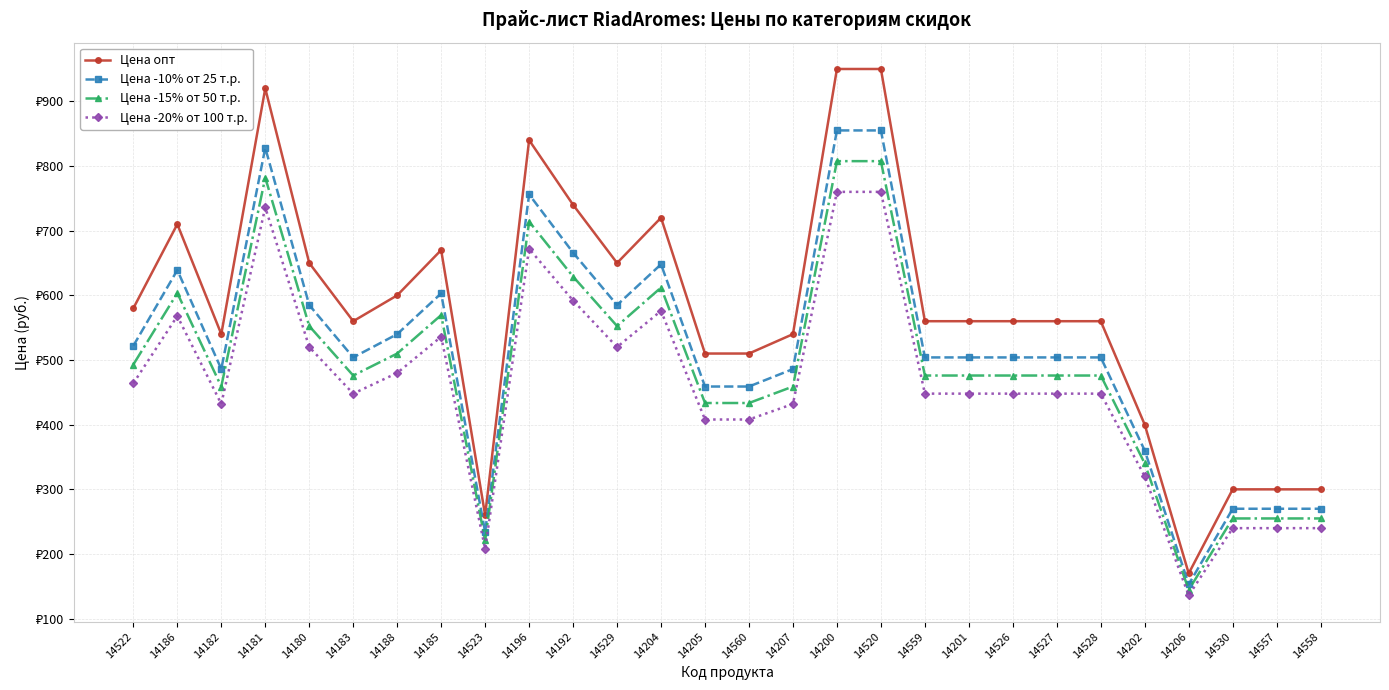

In Цена опт, how many points are higher than both neighbors (excluding endpoints)?

5